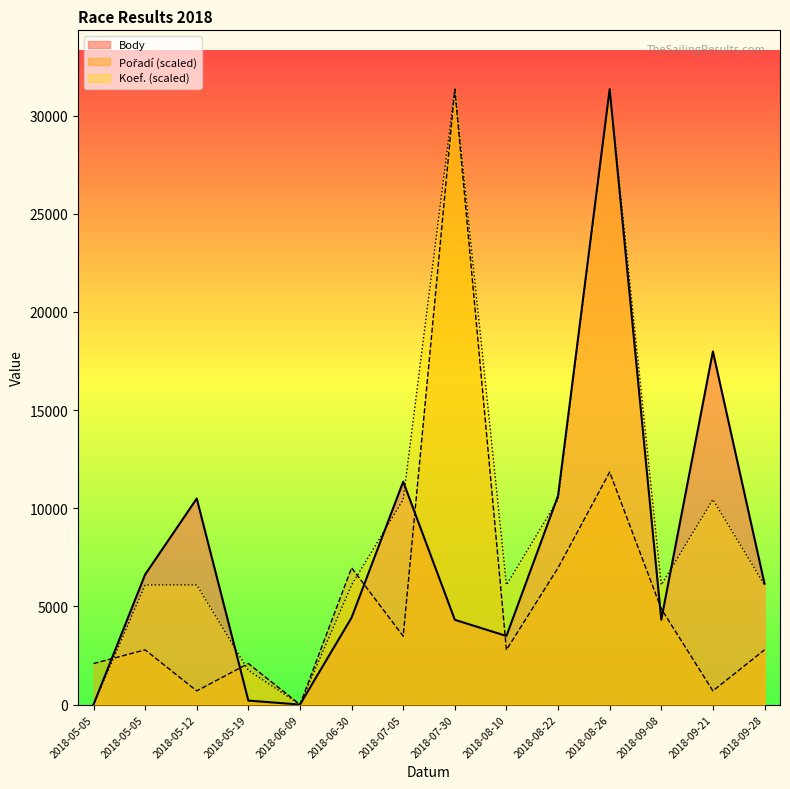

What is the label of the 13th point from the right?

2018-05-05